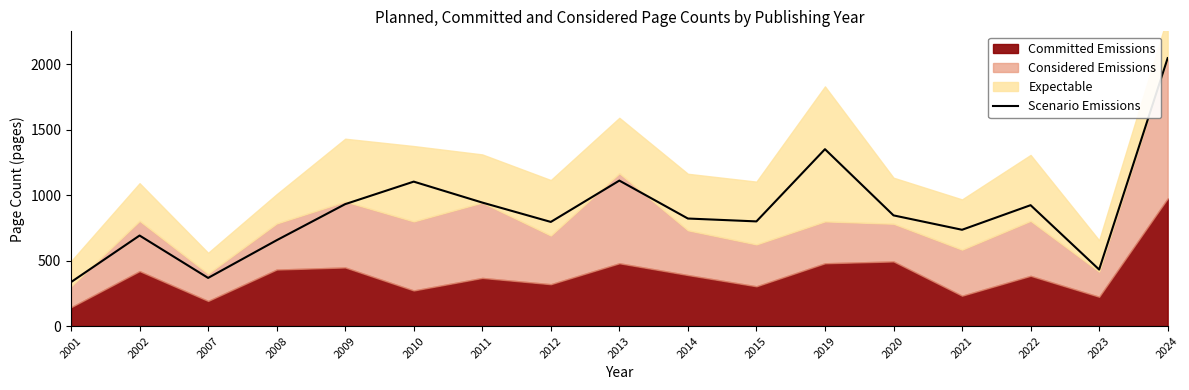

Where is the first local maximum?

2002